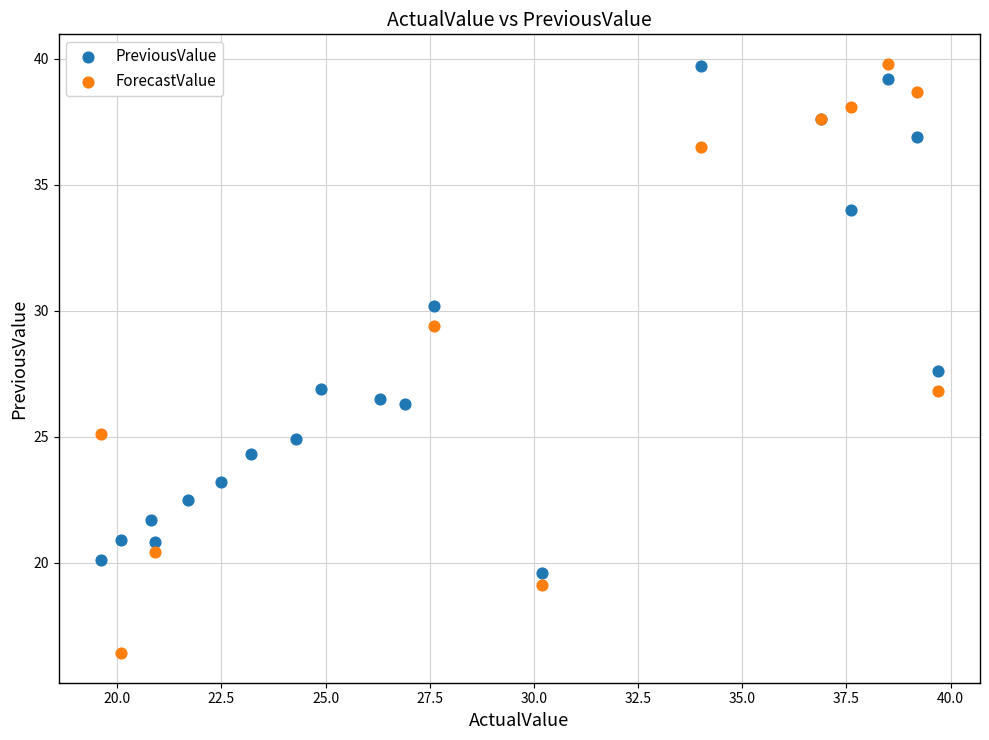

Which series contains the lowest Y value?

ForecastValue